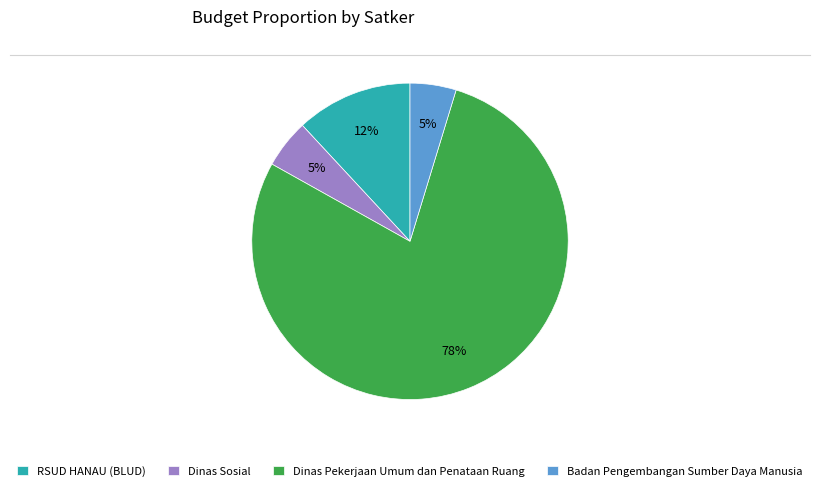

To the nearest percent, what portion does Dinas Sosial represent?

5%